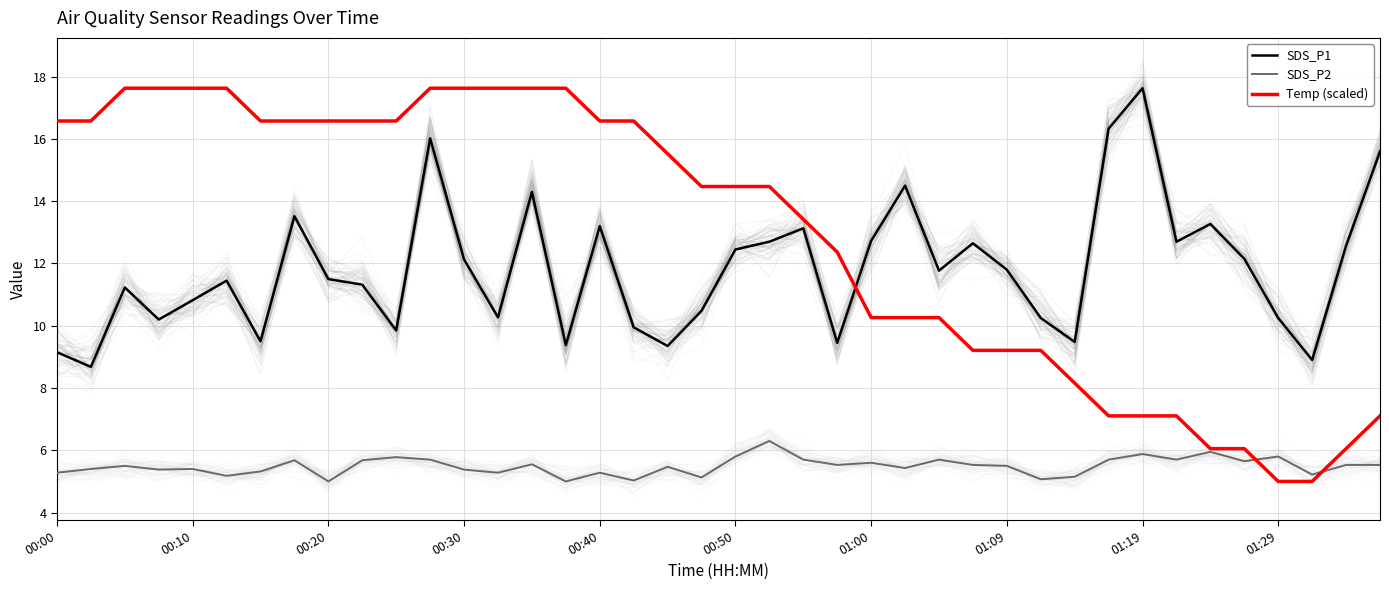

What is the minimum value for Temp (scaled)?

5.0